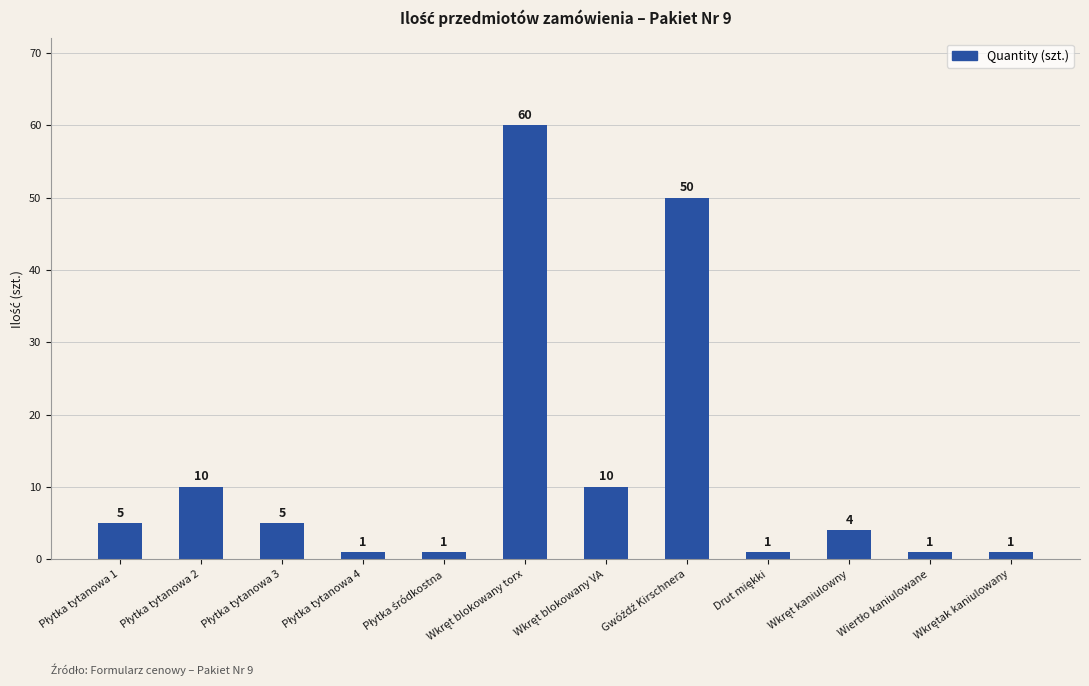

Does the chart contain any negative values?

No